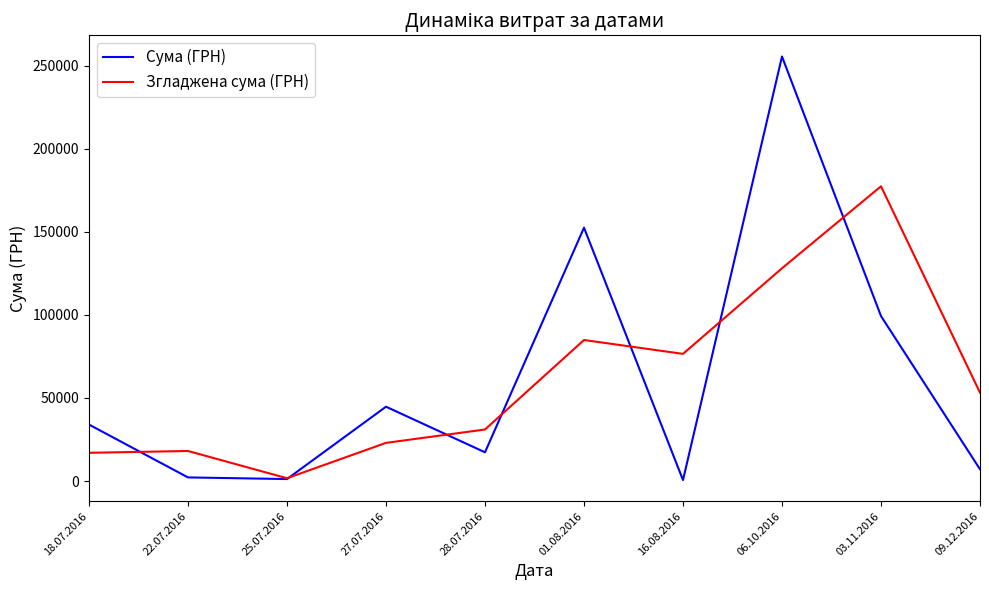

True or false: Сума (ГРН) has more than 0 interior local peaks.

True